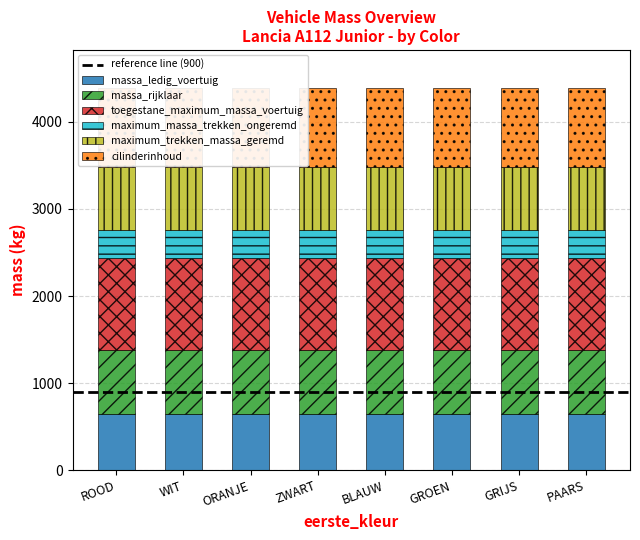

What is the difference between the highest and lowest values at ORANJE?

734